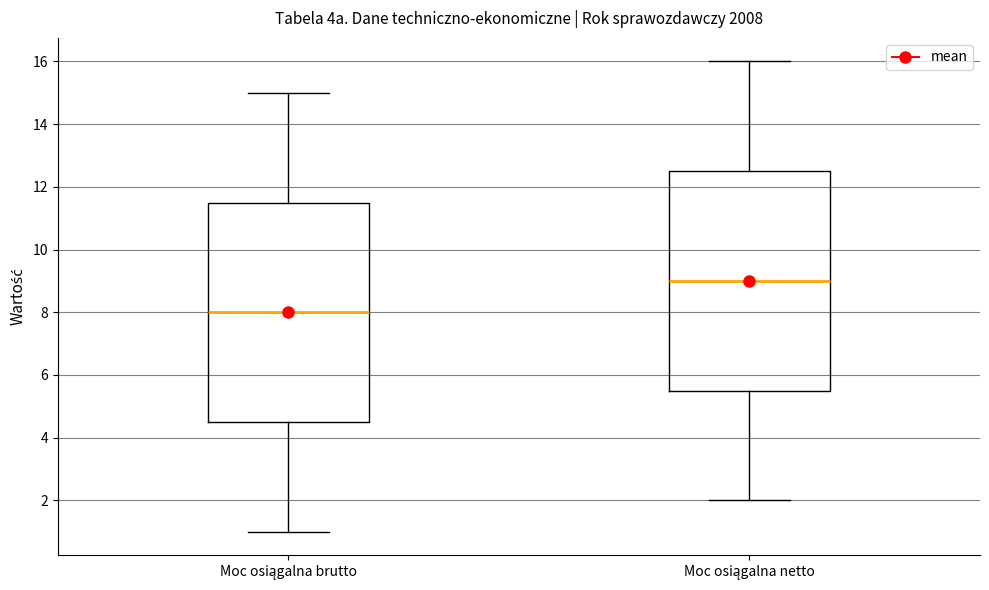

Which box has the highest median line?

Moc osiągalna netto